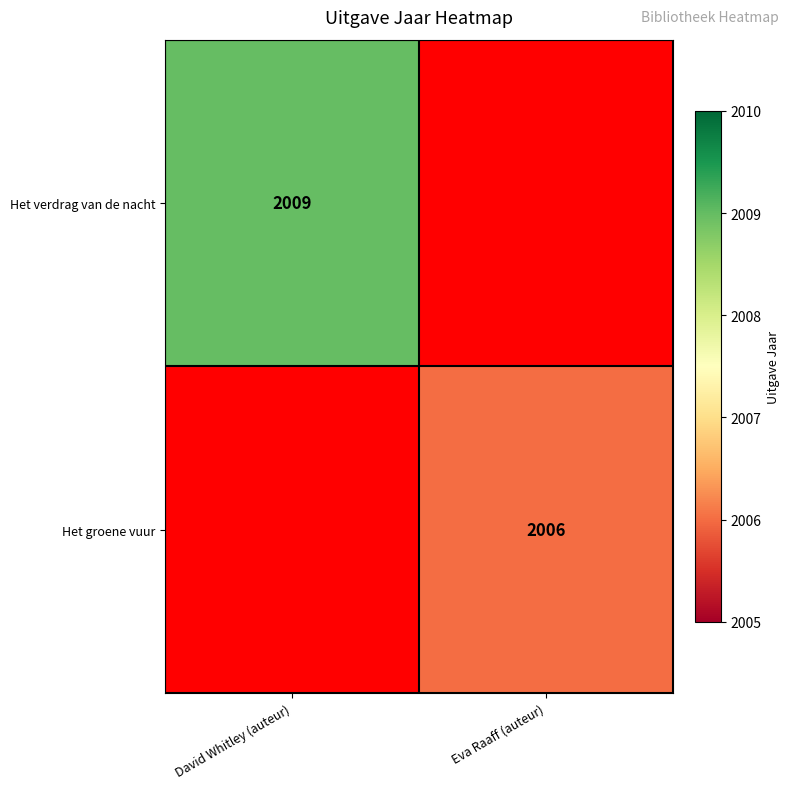

At how many categories does at least one series exceed 2007?

1